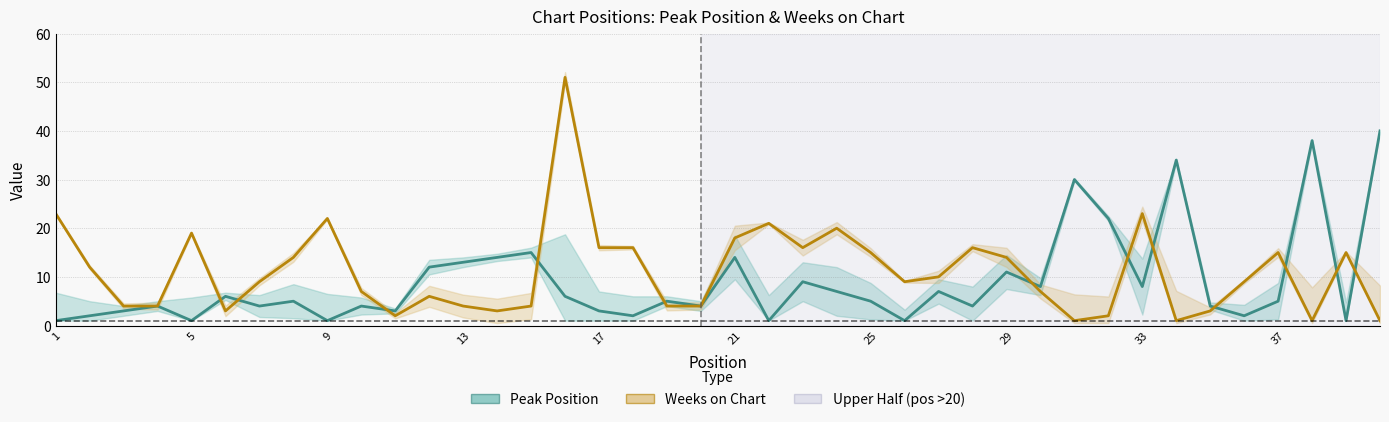

What is the difference between the second highest and second lowest values in the Weeks on Chart series?

22